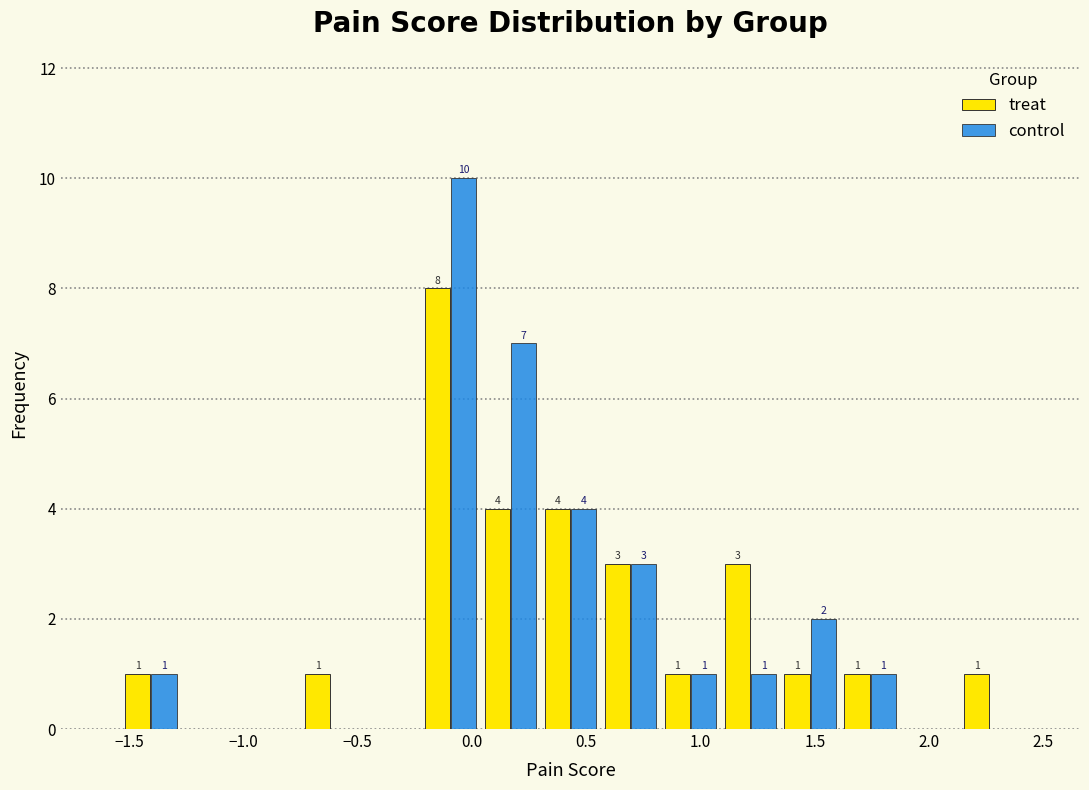

In the treat series, which range on the x-axis has the tallest bar?

-0.20 to 0.05